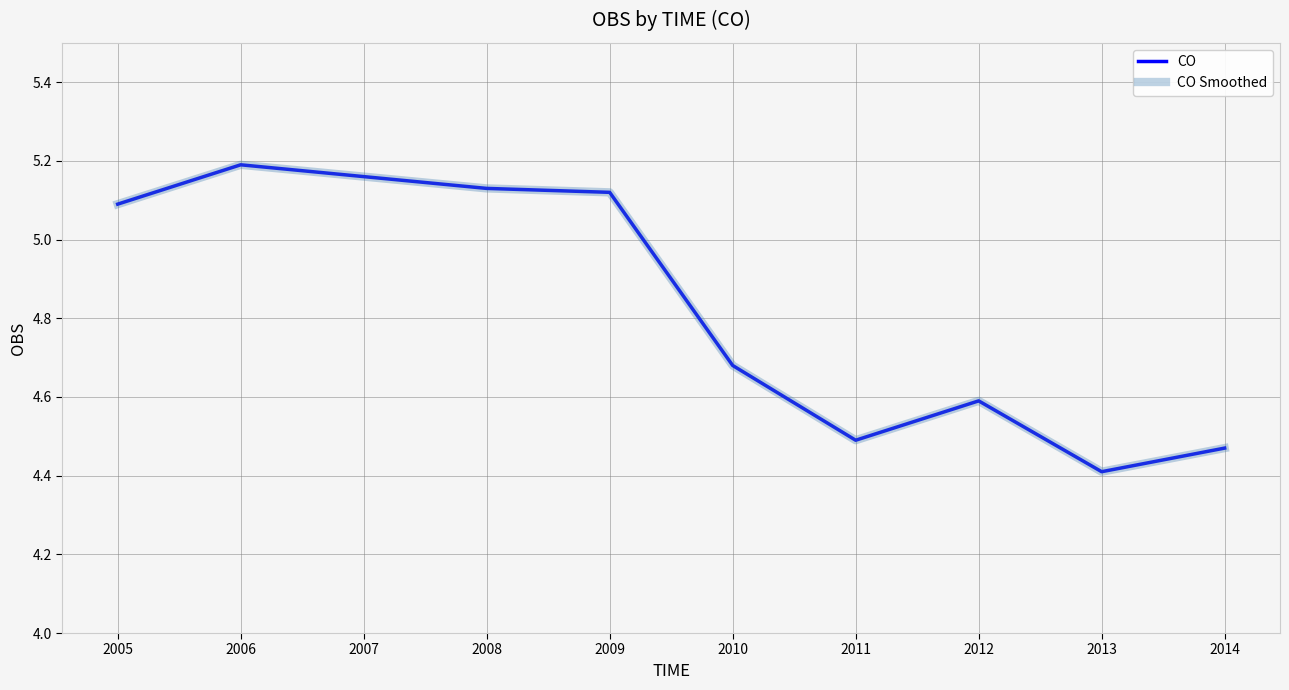

Does the chart display data point markers on the line(s)?

No